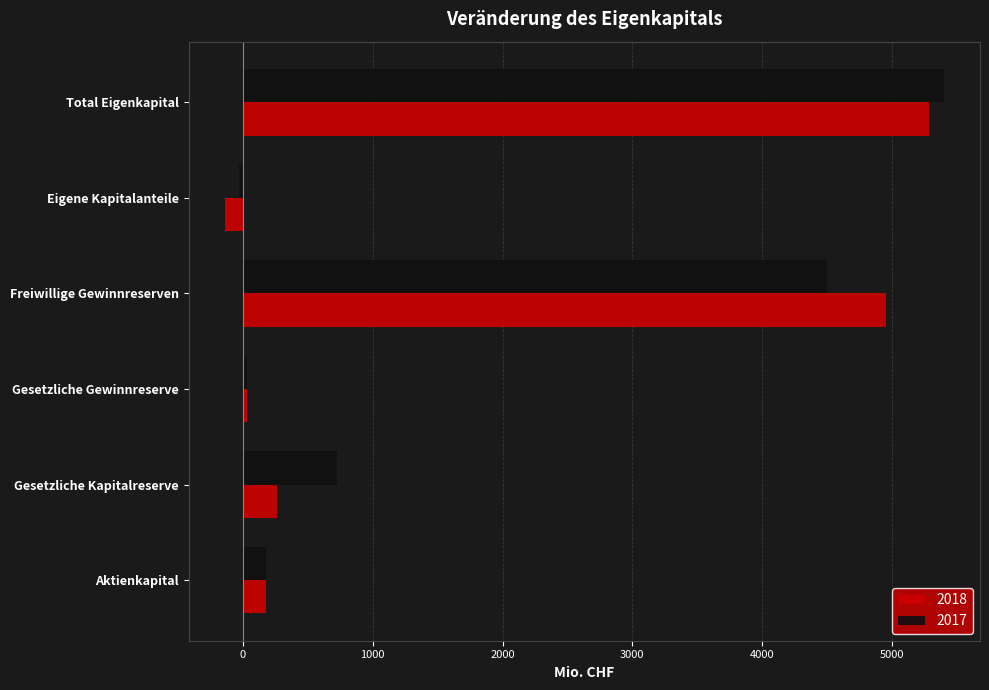

What is the average value of the 2017 series?

1800